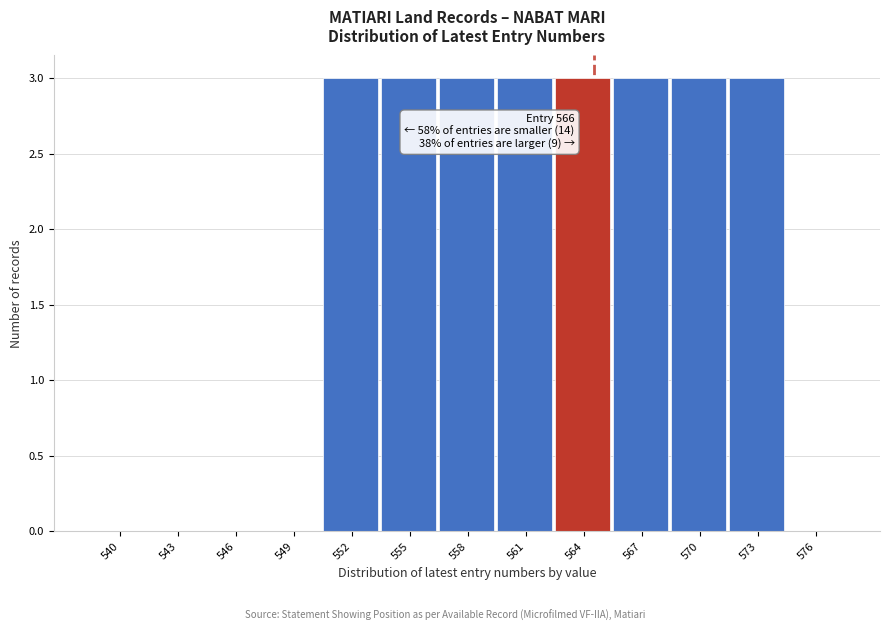

Reading left to right, transcribe all the data shown in this chart.

540=0	543=0	546=0	549=0	552=3	555=3	558=3	561=3	564=3	567=3	570=3	573=3	576=0